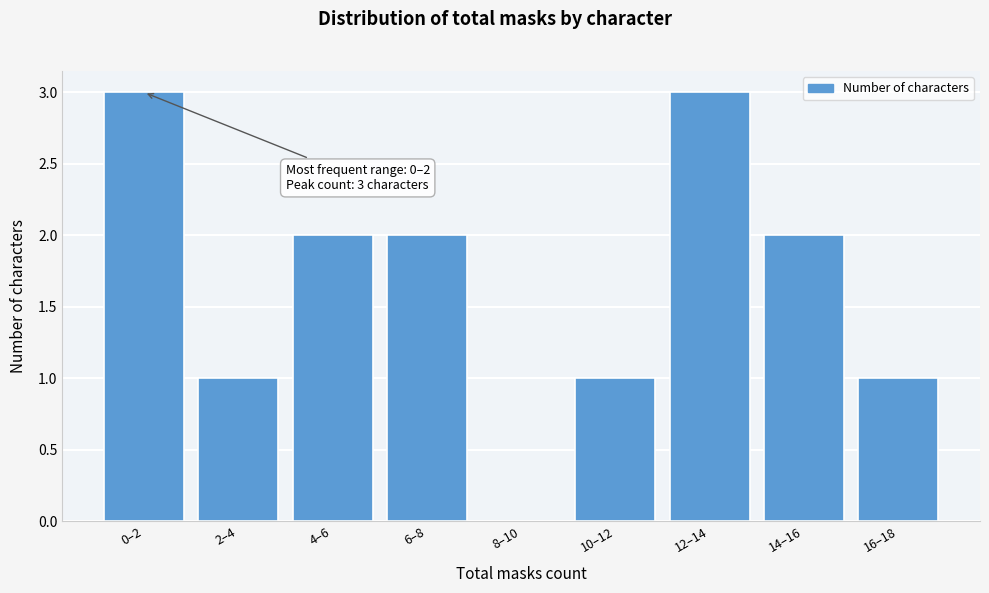

Reading right to left, what are all the values shown in this chart?

16–18=1	14–16=2	12–14=3	10–12=1	8–10=0	6–8=2	4–6=2	2–4=1	0–2=3